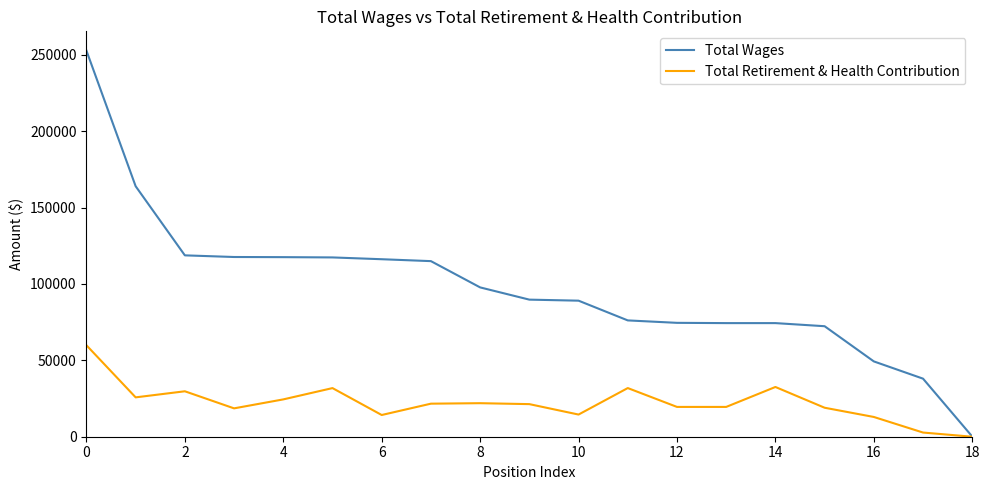

Which series has the largest total across all categories?

Total Wages